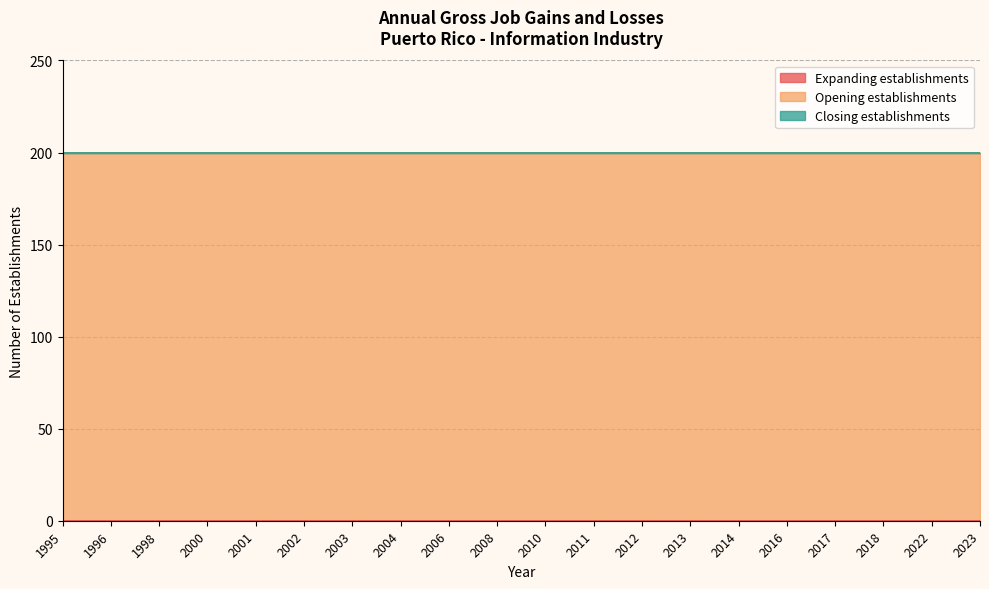

Is the value of Opening establishments at 2002 greater than the value of Closing establishments at 2003?

Yes